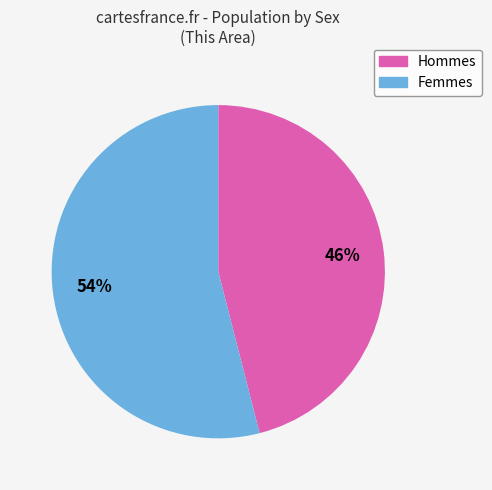

To the nearest percent, what is the difference between the largest and smallest slice percentages?

8%